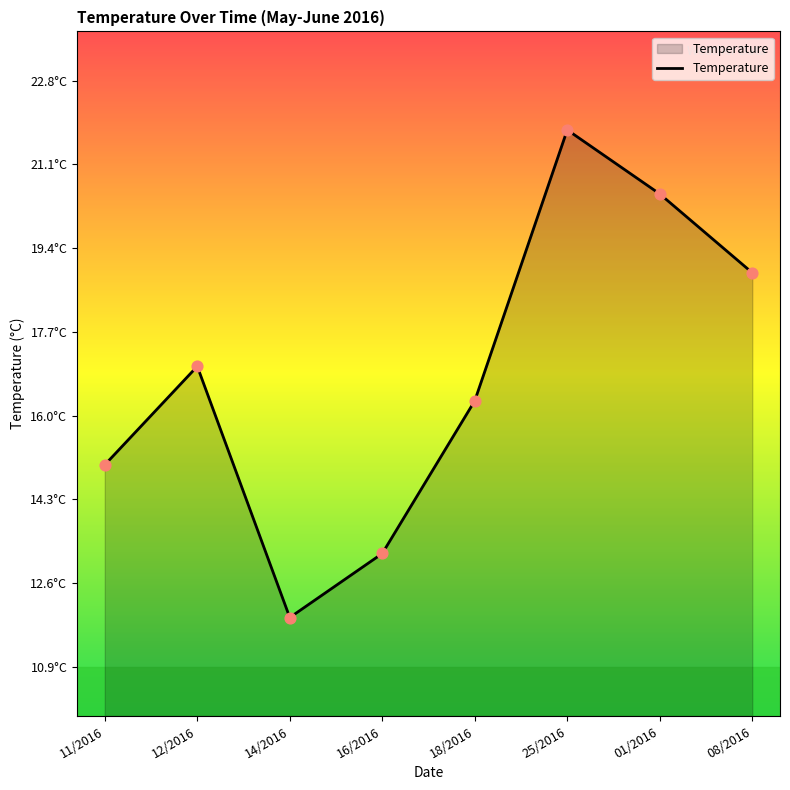

Between 18/2016 and 12/2016, which is larger?

12/2016